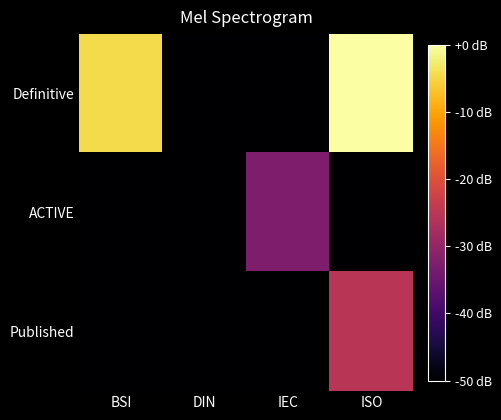

What is the smallest value displayed?

-50.0